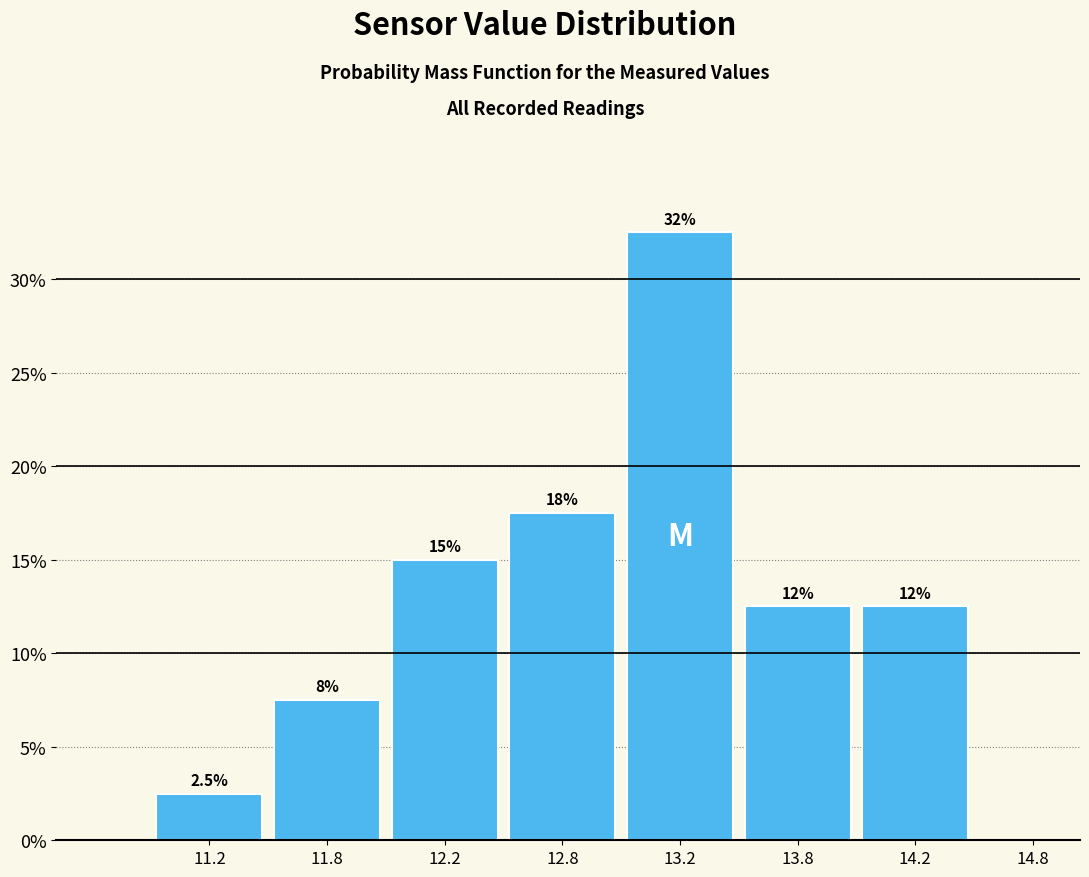

Are the bars horizontal?

No